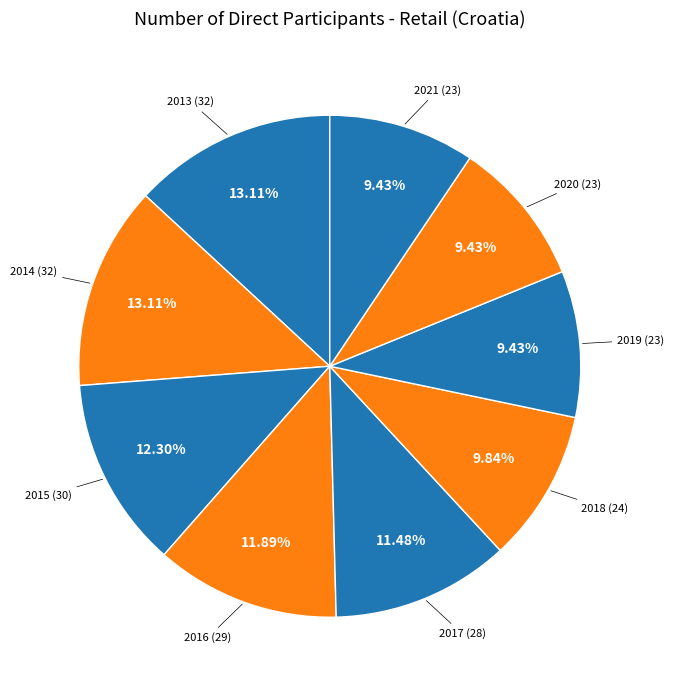

Which has a higher value, 2019 (23) or 2016 (29)?

2016 (29)